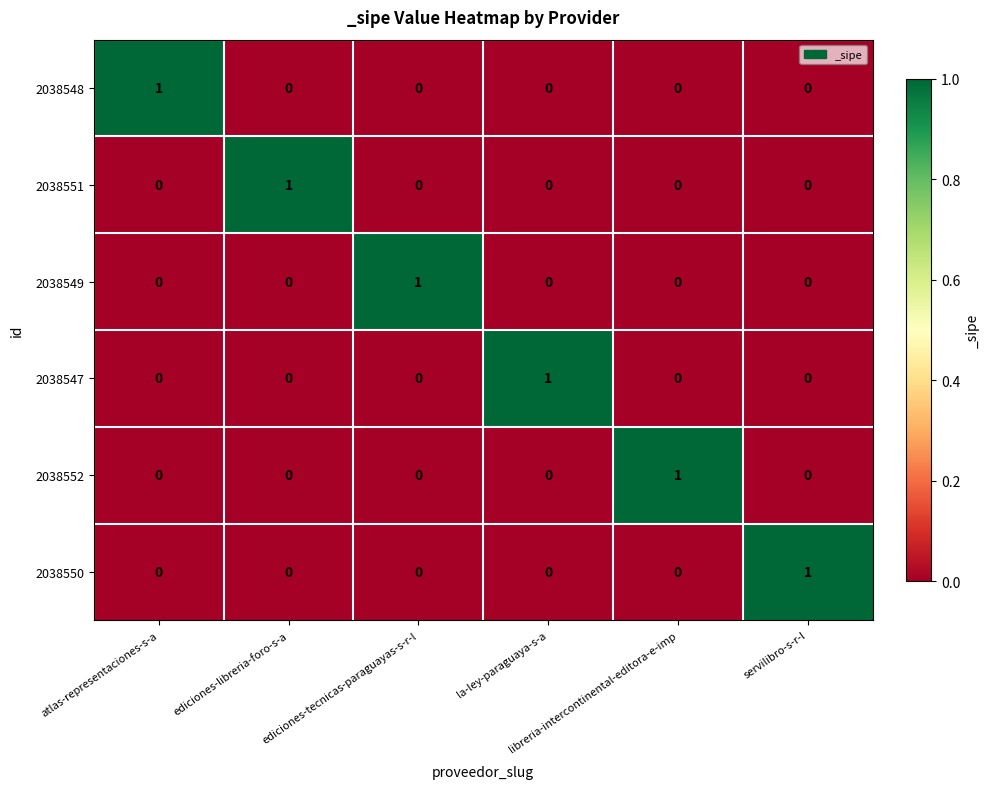

Count the 2038548 values in the range 0 to 1.

6